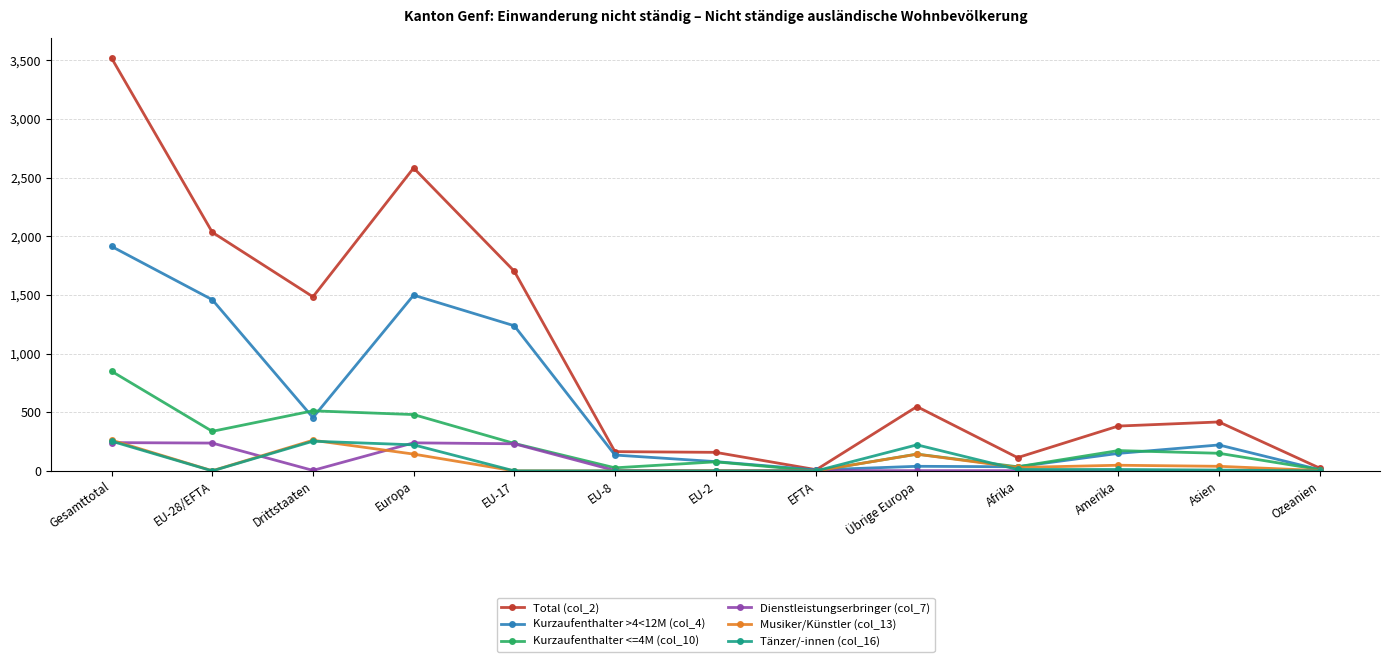

Which series has the largest range (max minus min)?

Total (col_2)